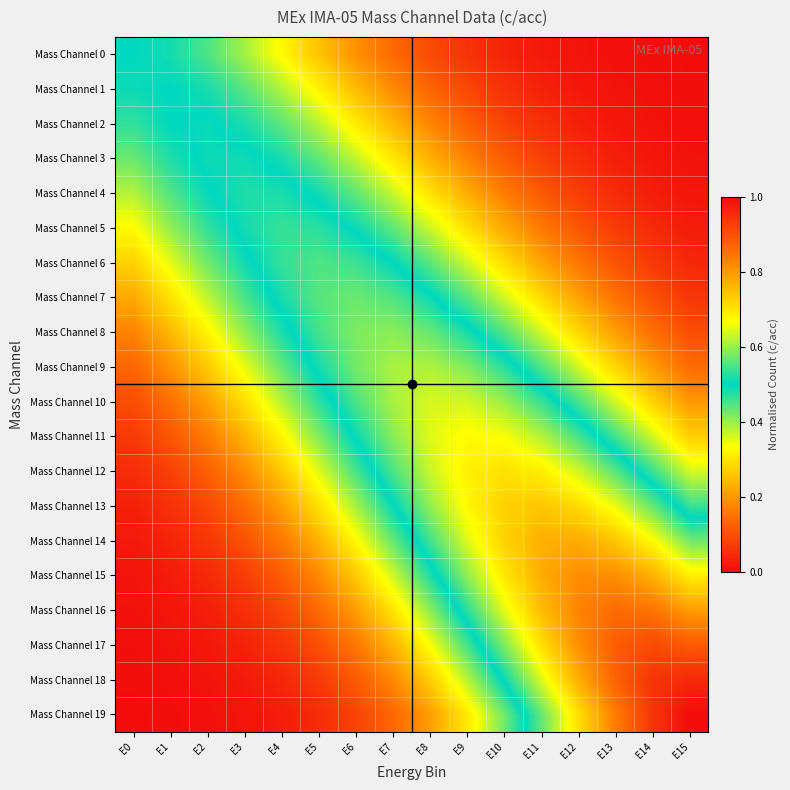

What is the maximum value shown in the chart?

1.0